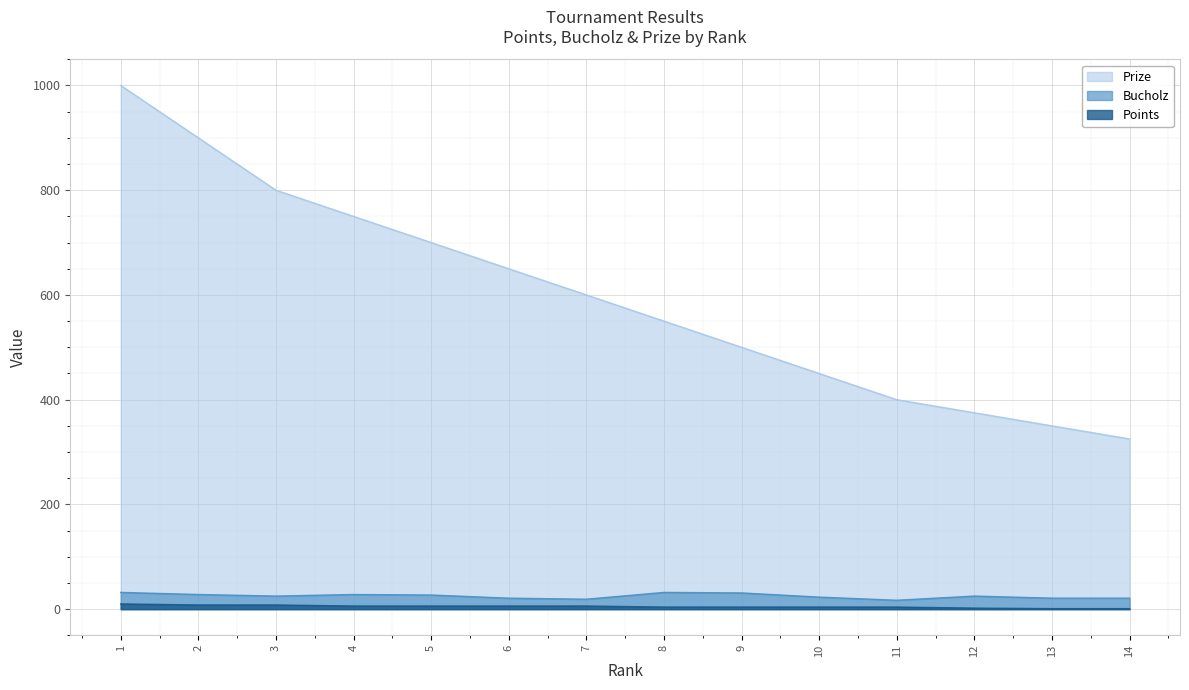

How many data points in Bucholz are above 25?

6